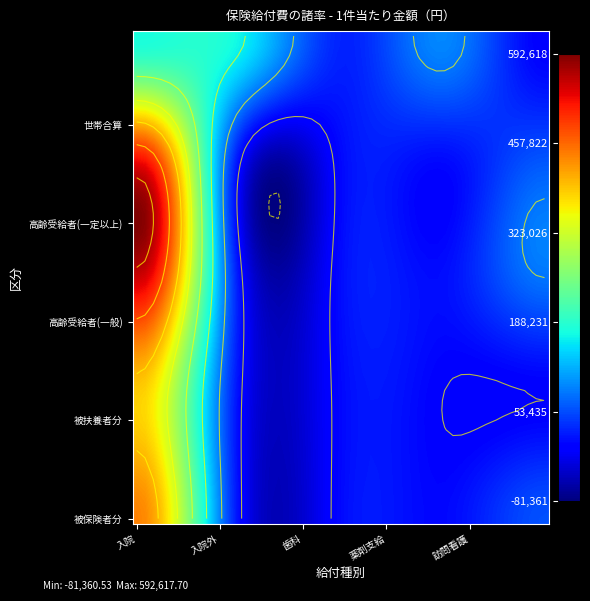

What is the spread (max minus min) of values at 2?

535805.0